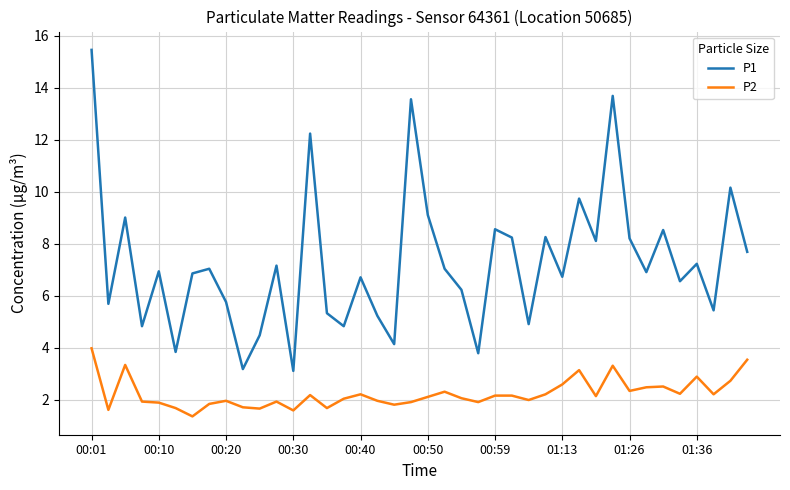

What is the minimum value for P1?

3.1